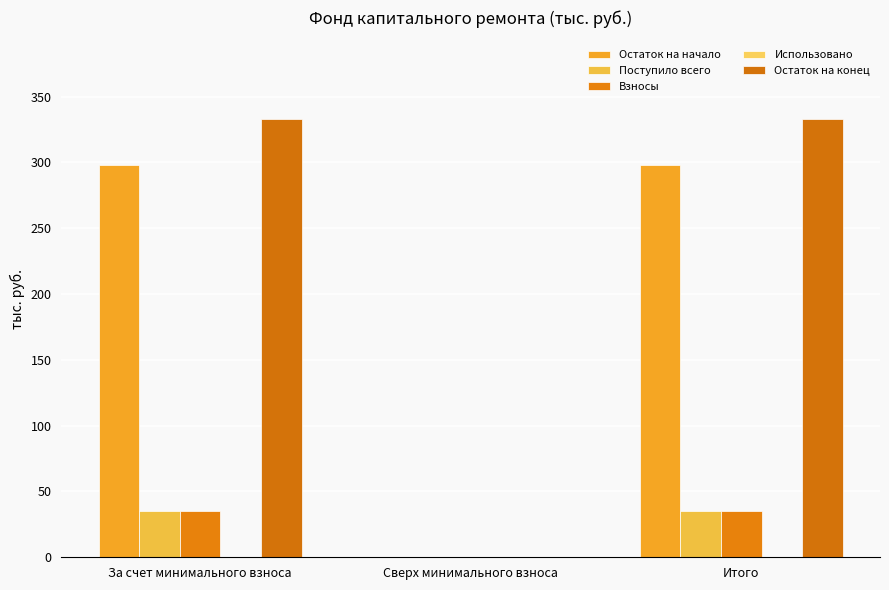

List the labels in order of Взносы value, smallest first.

Сверх минимального взноса, За счет минимального взноса, Итого